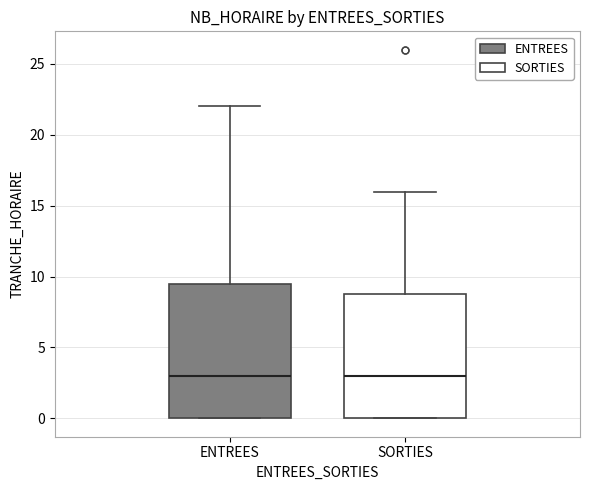

Reading left to right, transcribe this box plot: for each box, give where its median line is, the range the box spans, and where its two whiskers end, as read against the y-axis. The values are not printed on the chart, so give them approximately, as read against the axis.

ENTREES: median 3.0, box 0.0 to 9.5, whiskers 0.0 to 22.0
SORTIES: median 3.0, box 0.0 to 9.0, whiskers 0.0 to 16.0